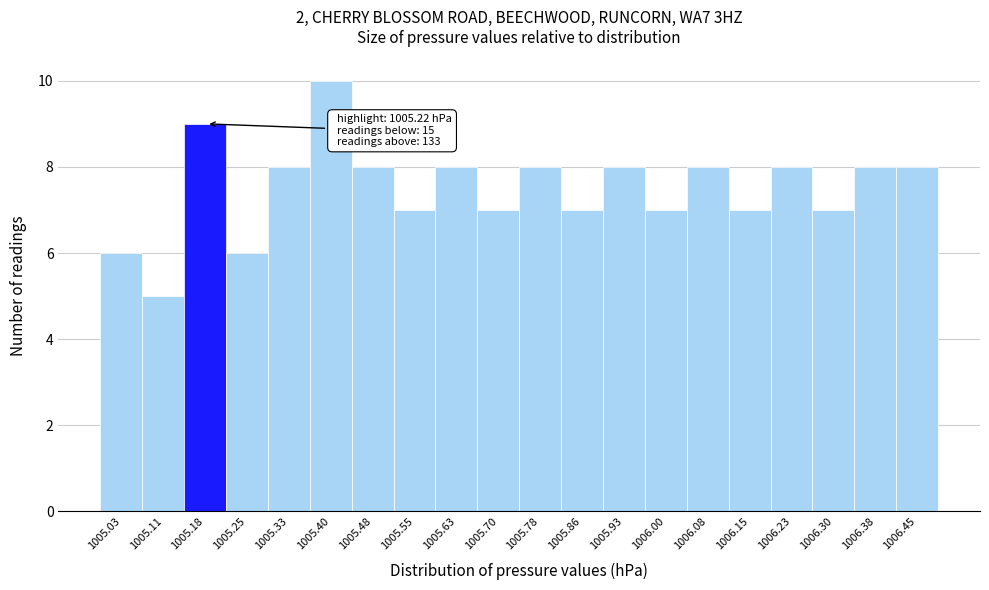

Reading left to right, list all the values displayed in this chart.

6	5	9	6	8	10	8	7	8	7	8	7	8	7	8	7	8	7	8	8